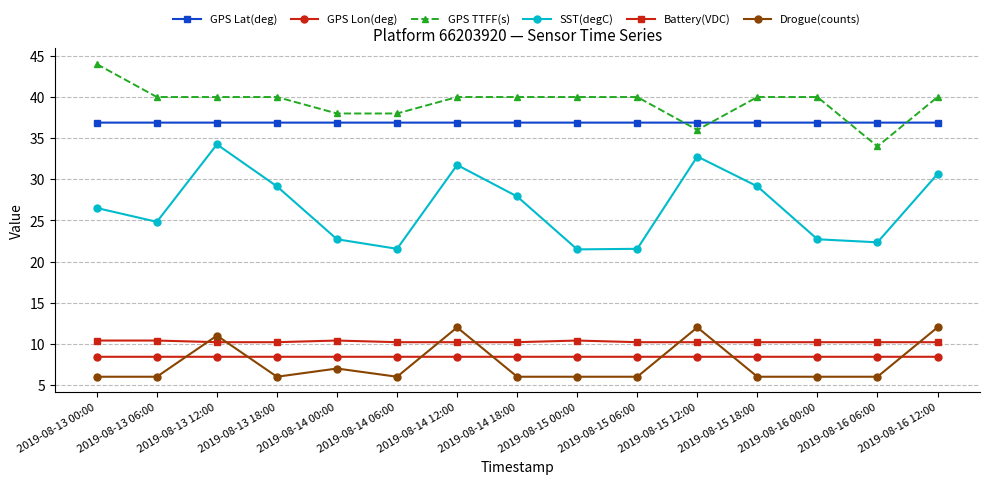

Is the value of Battery(VDC) at 2019-08-15 06:00 greater than the value of GPS Lon(deg) at 2019-08-16 00:00?

Yes